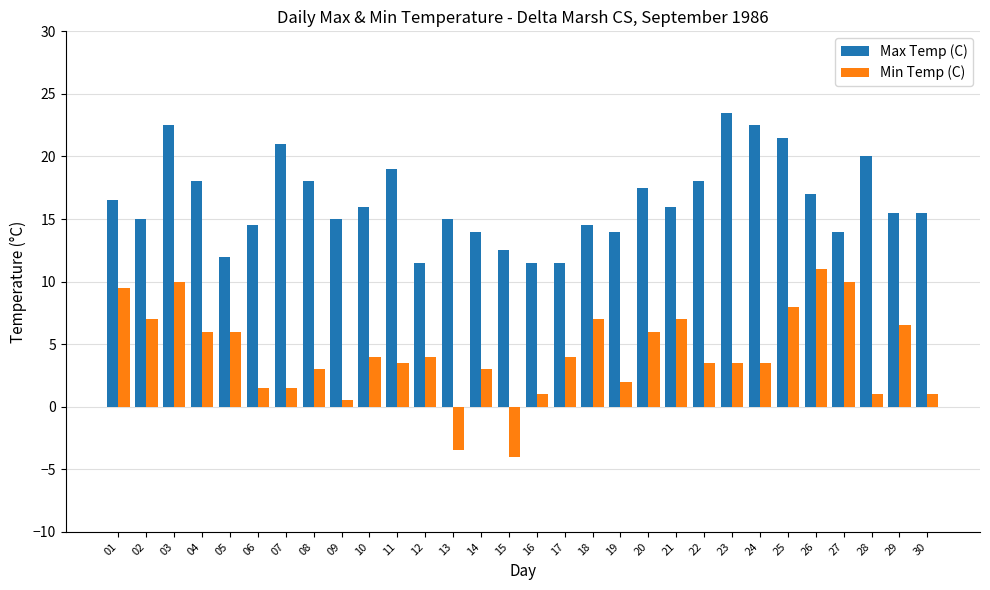

What is the difference between the Min Temp (C) values at 29 and 19?

4.5